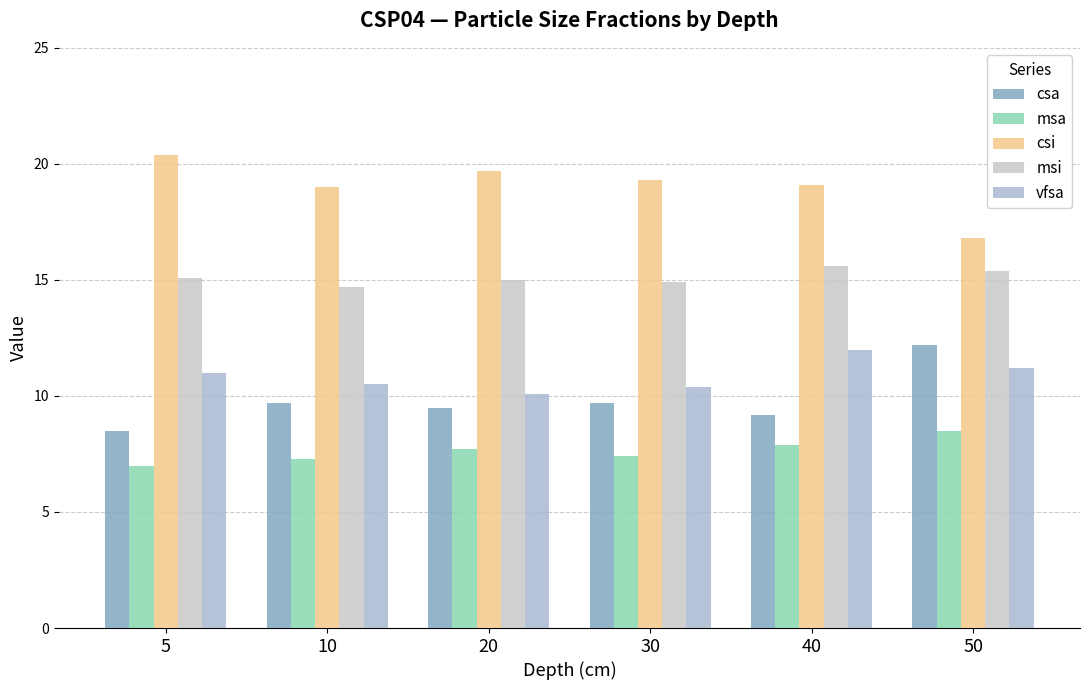

What is the difference between the highest and lowest values at 5?

13.4